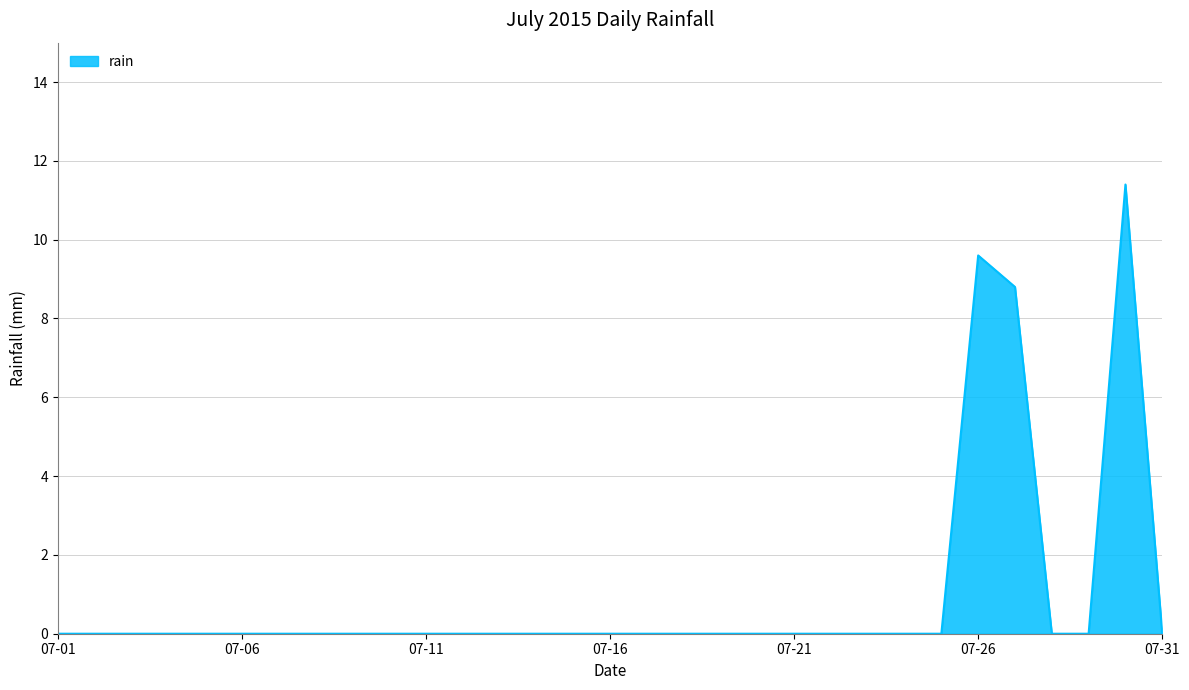

What is the sum of all values?

29.8